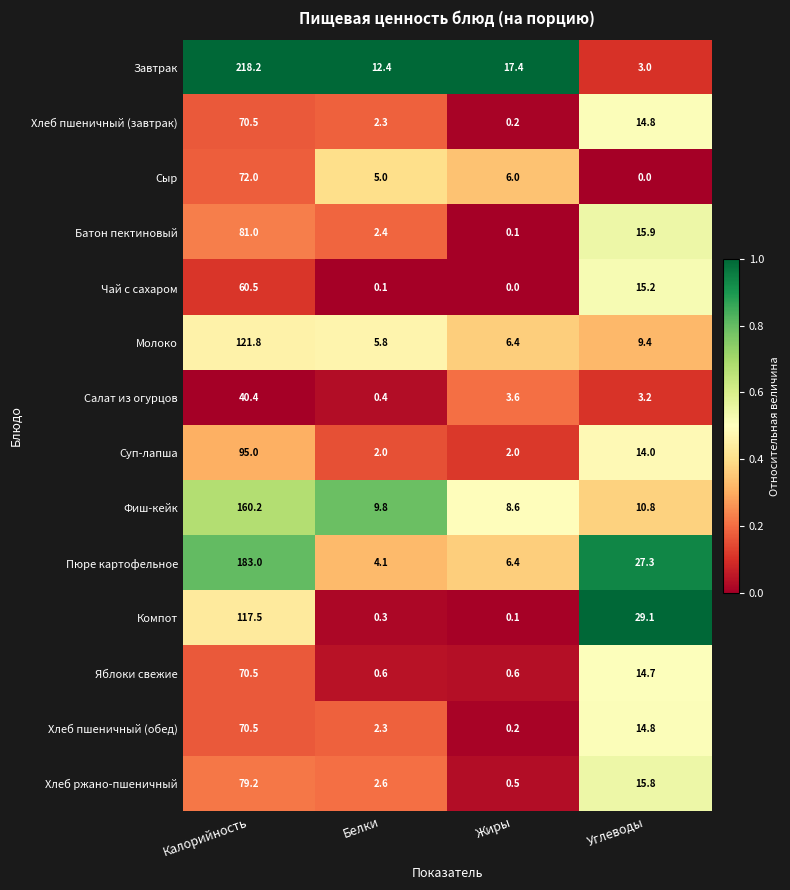

Which series has the largest total across all categories?

Завтрак